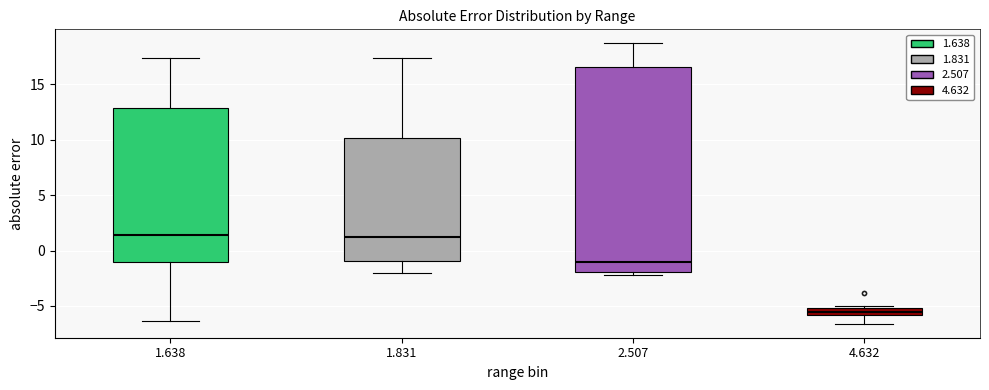

Where does the upper whisker of the box at x = 1.831 end on the y-axis? The values are not printed on the chart, so give them approximately, as read against the axis.

17.5